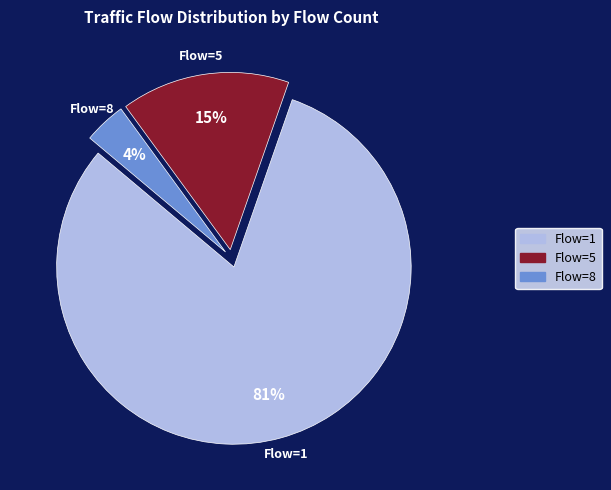

Rank the categories by value from highest to lowest.

Flow=1, Flow=5, Flow=8